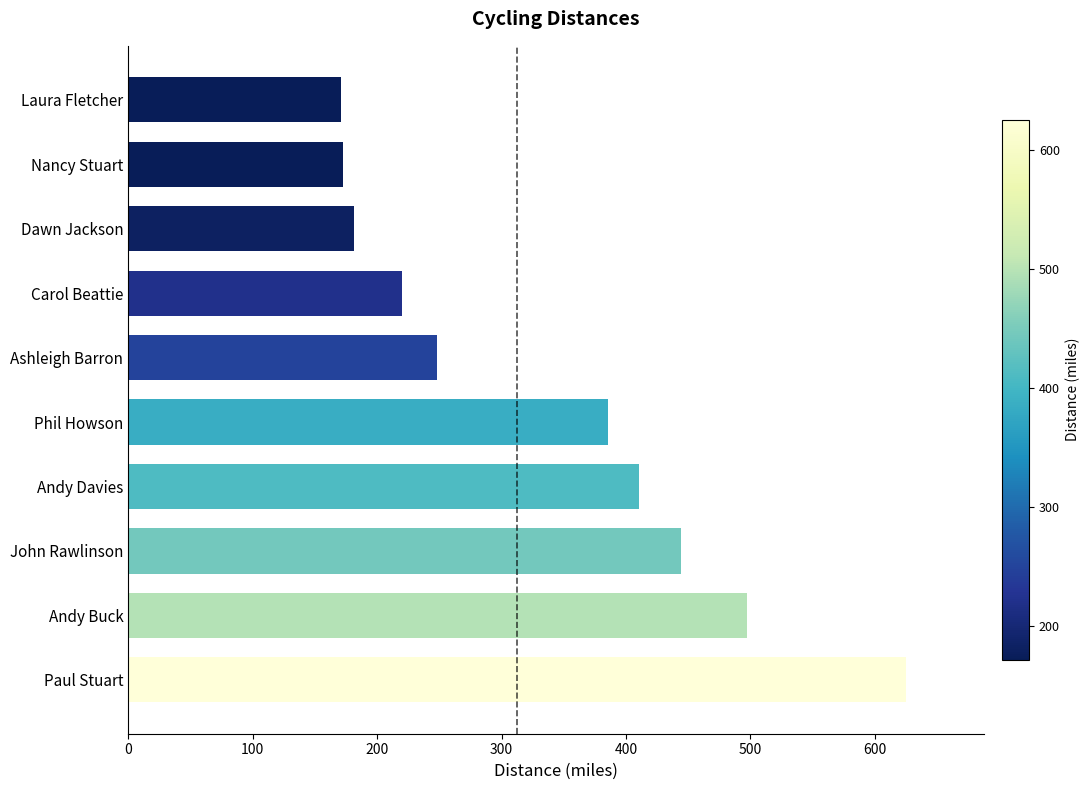

What value does the data have at Laura Fletcher?

171.3